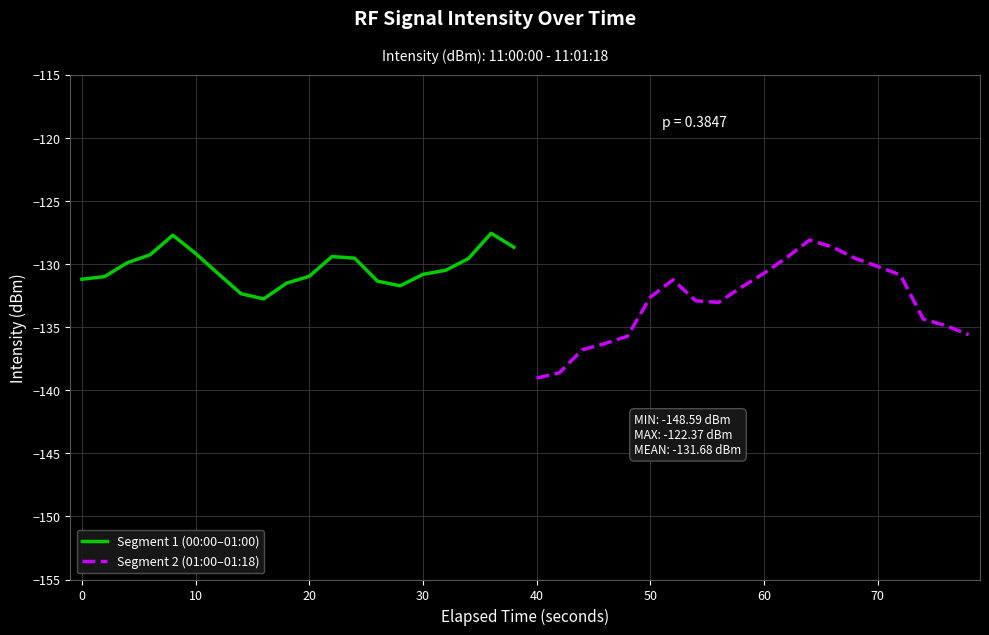

Is it true that Segment 1 (00:00–01:00) equals -183.6 at 10?

False